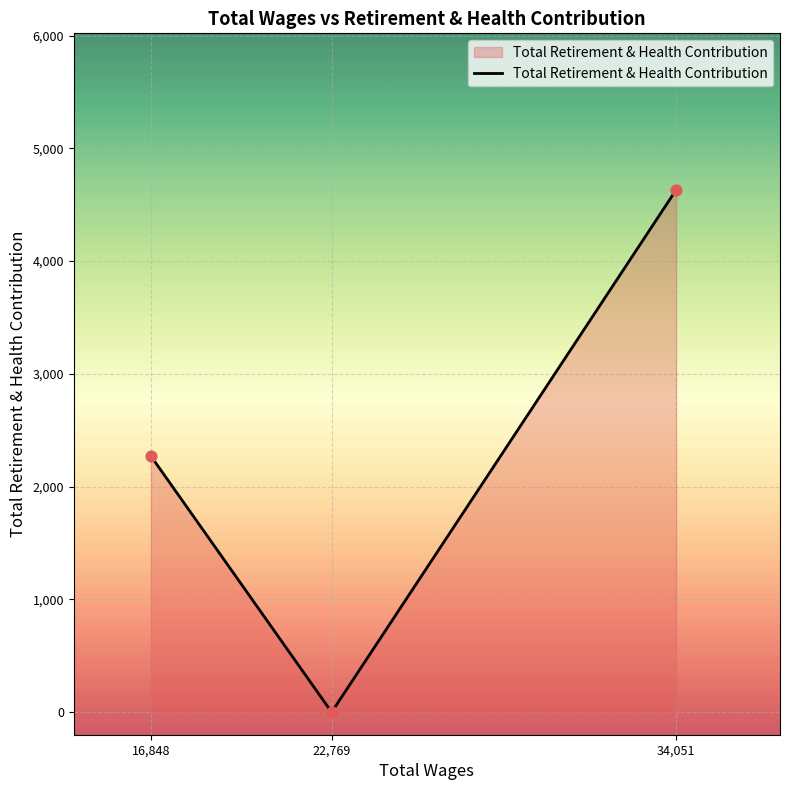

Between 16,848 and 22,769, which is larger?

16,848